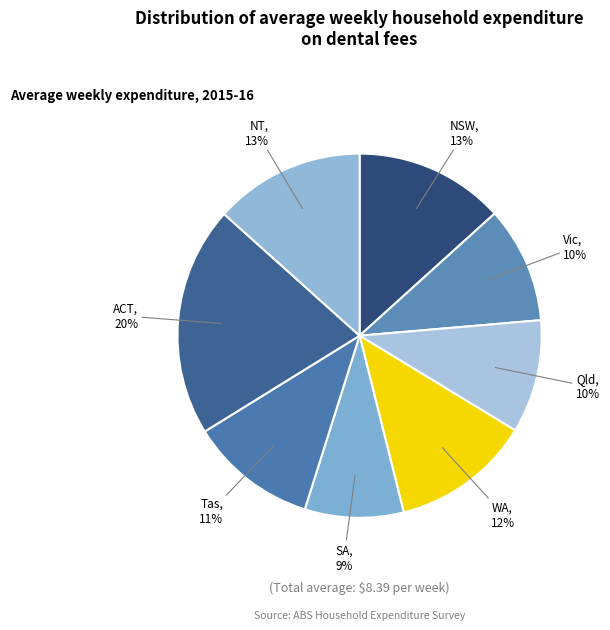

What is the smallest slice in the pie chart?

SA